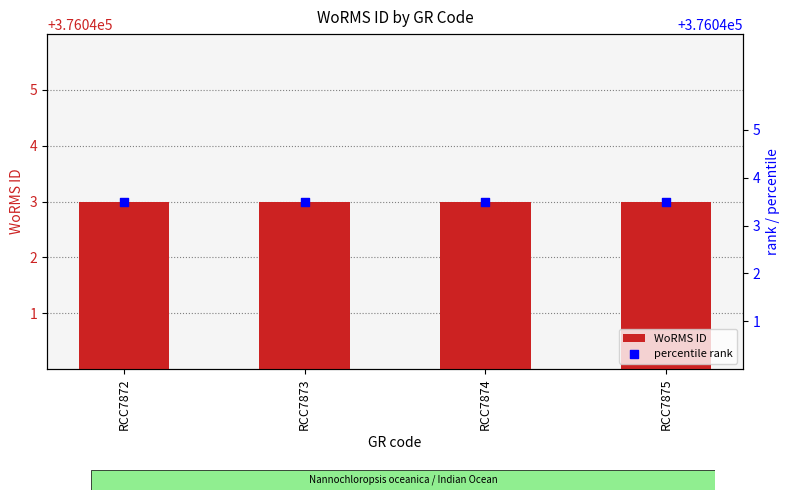

Is the value of percentile rank at RCC7874 greater than the value of WoRMS ID at RCC7872?

Yes